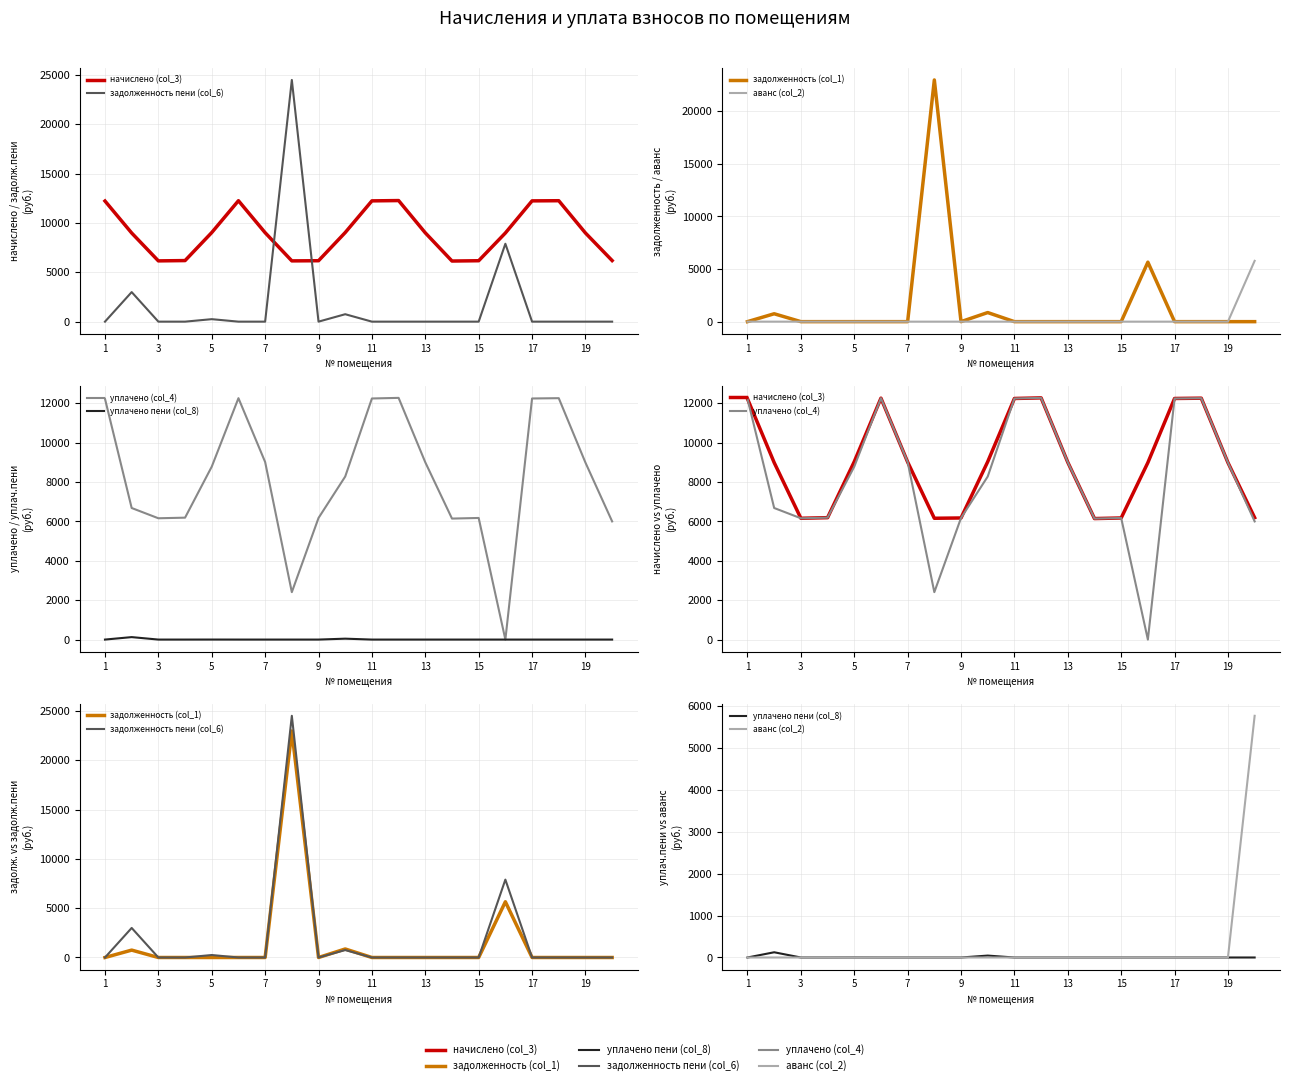

Reading left to right, extract all data points from this chart.

начислено (col_3): 12226.6	8985.6	6159.4	6190.1	9031.7	12257.3	9016.3	6159.4	6174.7	9031.7	12241.9	12272.6	9001.0	6144.0	6174.7	8985.6	12241.9	12257.3	8985.6	6190.1
задолженность пени (col_6): 0.0	2995.2	0.0	0.0	250.9	0.0	0.0	24498.1	0.0	752.6	0.0	0.0	0.0	0.0	0.0	7894.2	0.0	0.0	0.0	0.0
задолженность (col_1): 0.0	748.8	0.0	0.0	0.0	0.0	0.0	22958.3	0.0	863.2	0.0	0.0	0.0	0.0	0.0	5647.9	0.0	0.0	0.0	0.0
аванс (col_2): 0.0	0.0	0.0	0.0	0.0	0.0	0.0	0.0	0.0	0.0	0.0	0.0	0.0	0.0	0.0	0.0	0.0	0.0	0.0	5773.6
уплачено (col_4): 12226.6	6680.7	6159.4	6190.1	8780.8	12257.3	9016.3	2408.1	6174.7	8279.0	12241.9	12272.6	9001.0	6144.0	6174.7	0.0	12241.9	12257.3	8985.6	6000.0
уплачено пени (col_8): 0.0	124.9	0.0	0.0	1.2	0.0	0.0	0.0	0.0	45.8	0.0	0.0	0.0	0.0	0.0	0.0	0.0	0.0	0.0	0.0